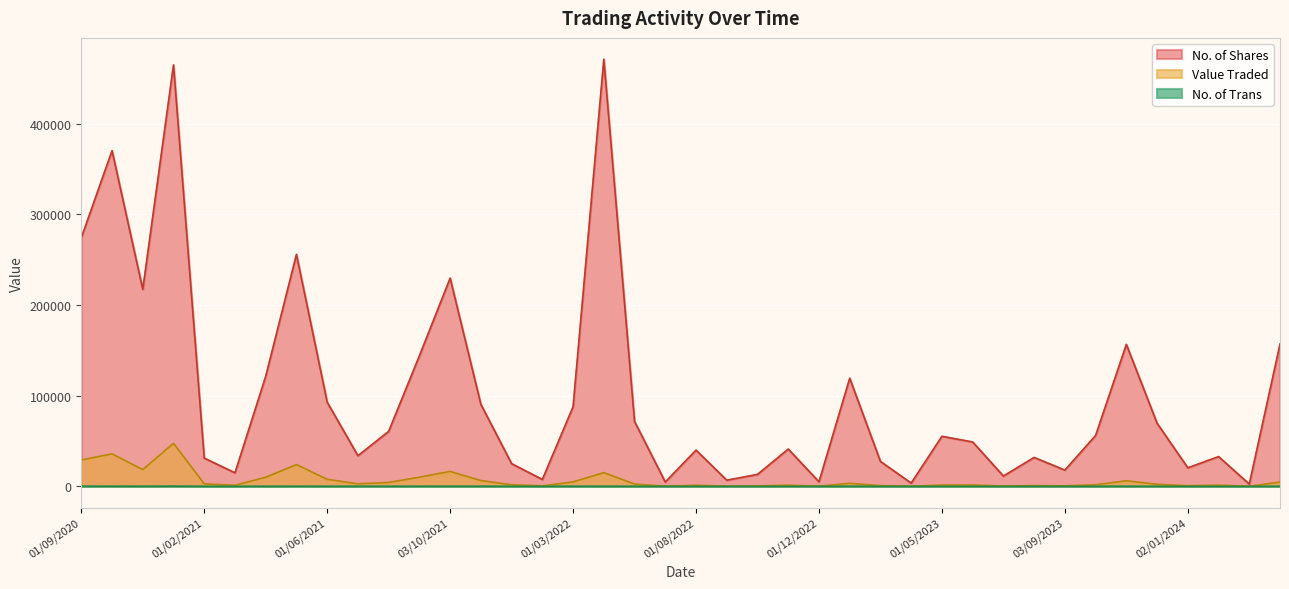

Between 01/02/2024 and 01/11/2020, which series saw the biggest shift?

No. of Shares